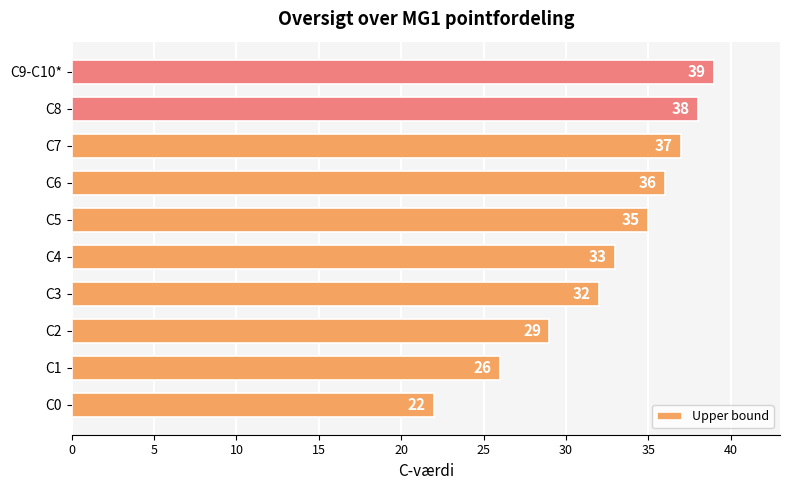

The chart shows a value of 54 at C8. True or false?

False